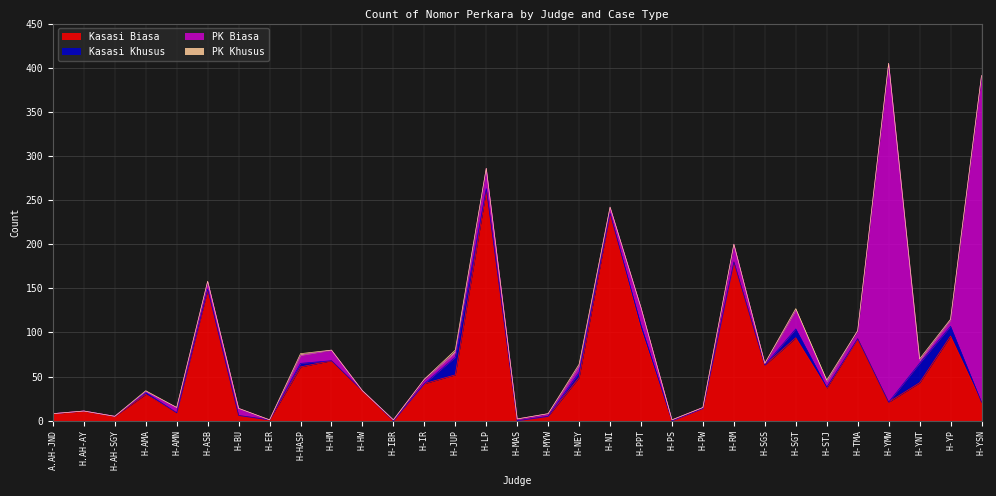

What is the total value across all series at H-RM?

200